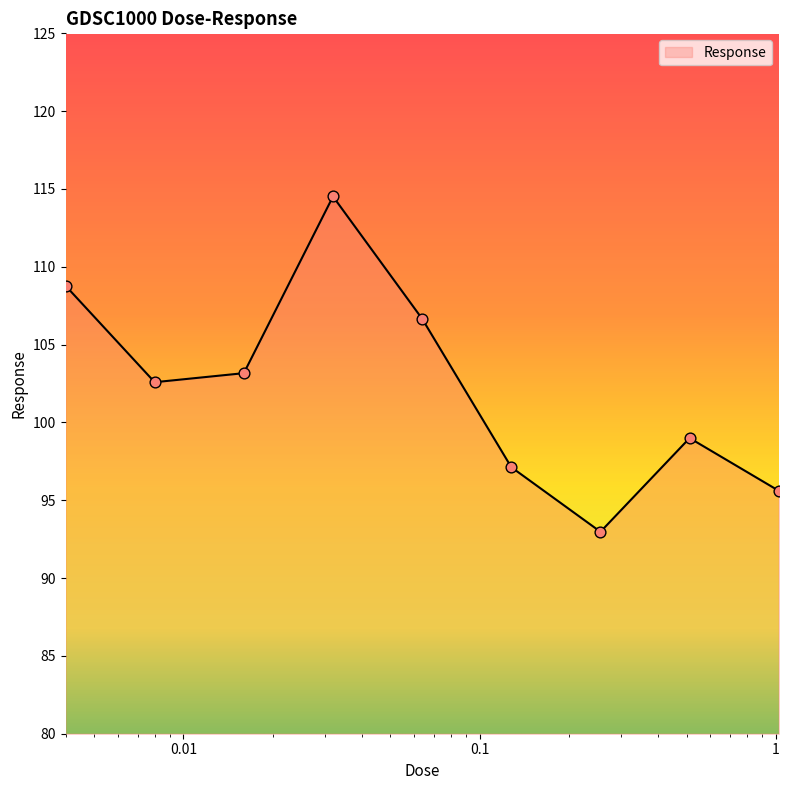

What is the greatest value displayed?

114.5